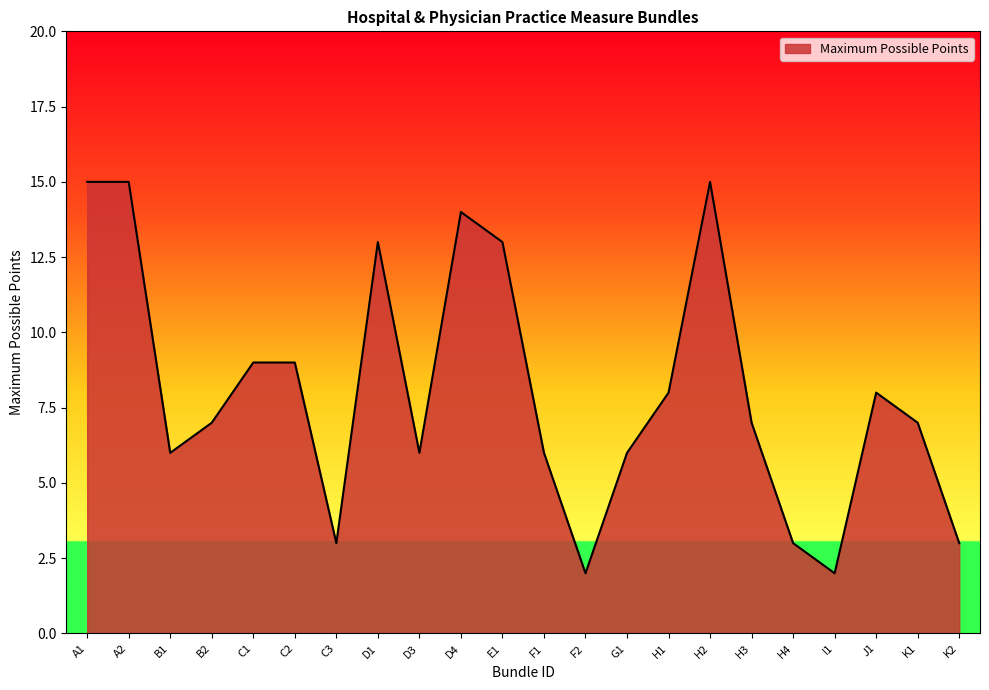

The chart shows a value of 3 at D3. True or false?

False